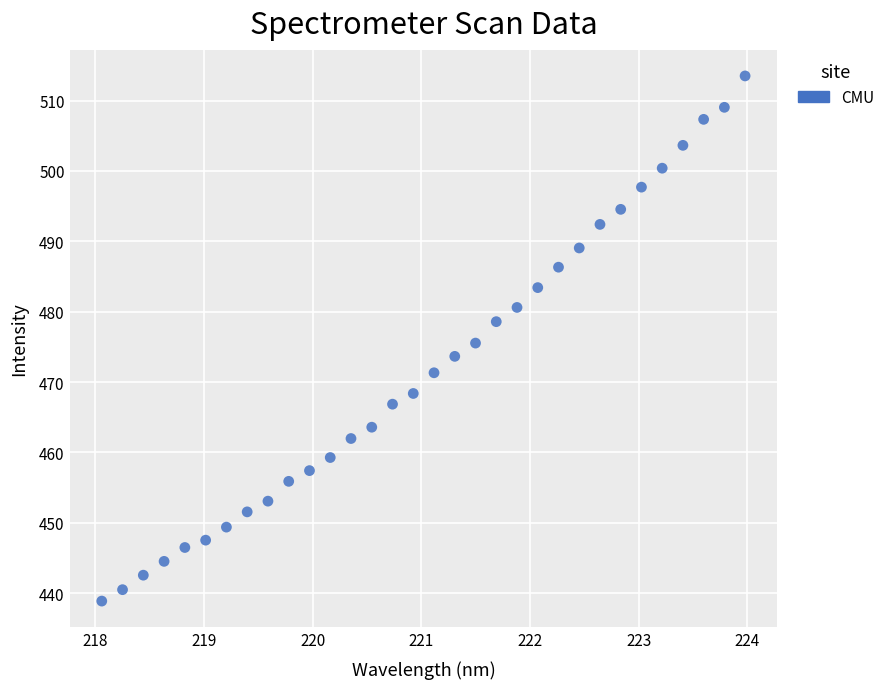

What is the range of Y values (max minus min)?

74.6